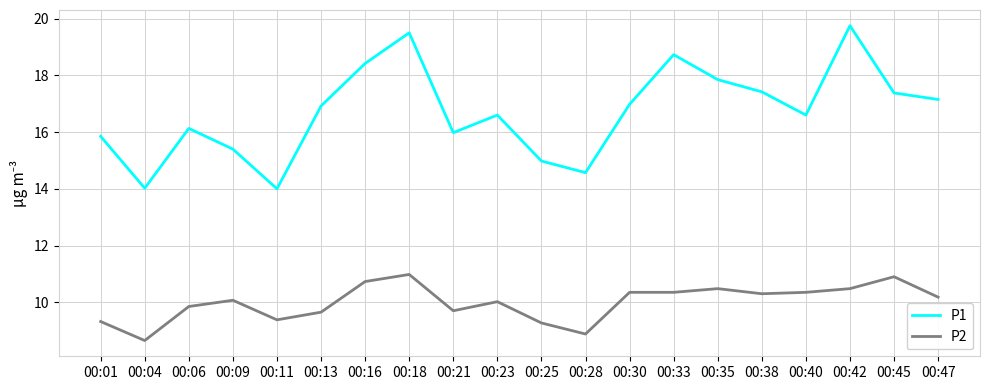

Between 00:16 and 00:35, which series saw the biggest shift?

P1